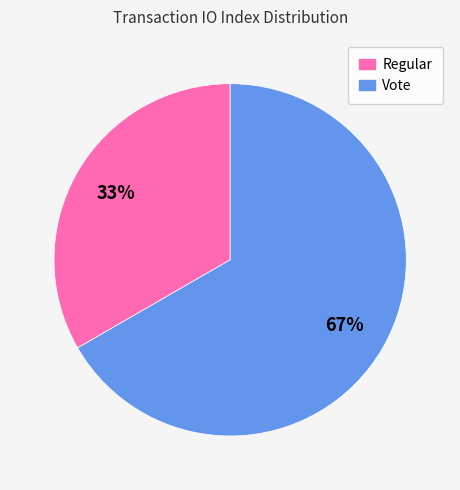

What is the smallest slice in the pie chart?

Regular